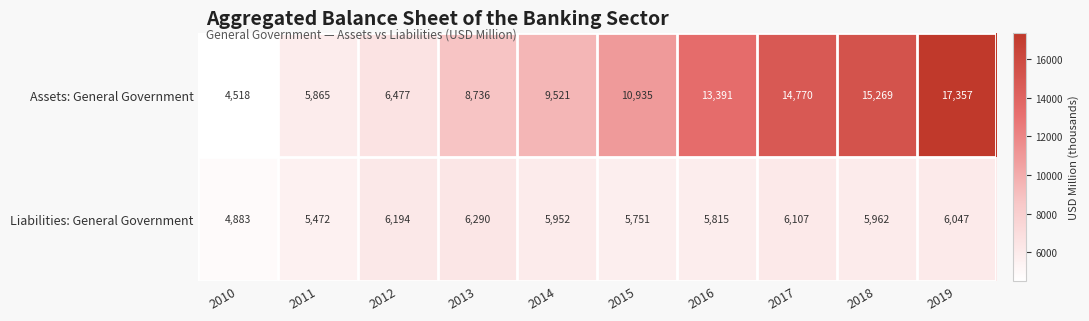

Which label corresponds to the smallest value in the chart?

2010